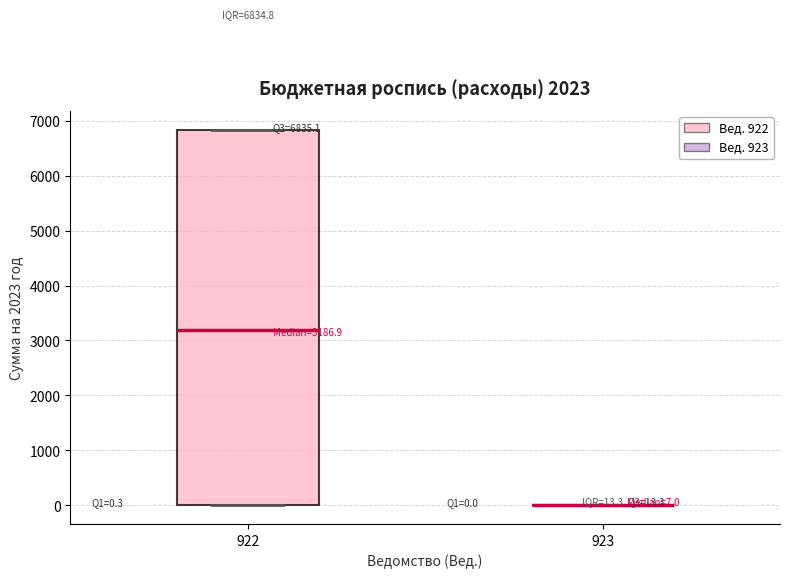

Comparing the boxes themselves (not the whiskers), which one is the tallest?

922